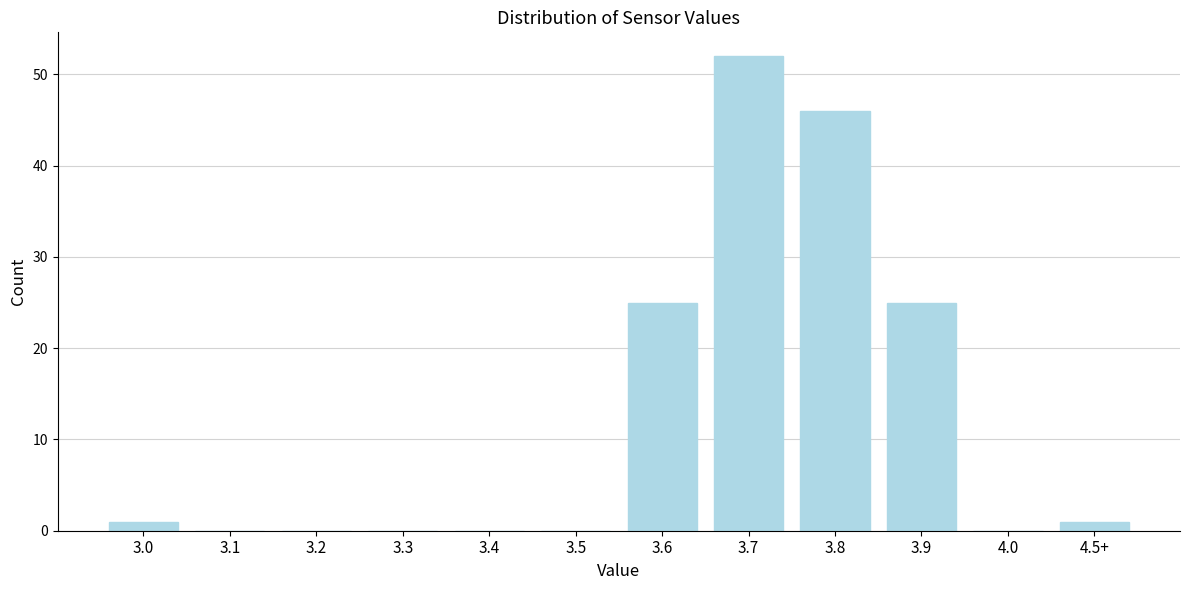

Reading left to right, transcribe all the data shown in this chart.

3.0=1	3.1=0	3.2=0	3.3=0	3.4=0	3.5=0	3.6=25	3.7=52	3.8=46	3.9=25	4.0=0	4.5+=1